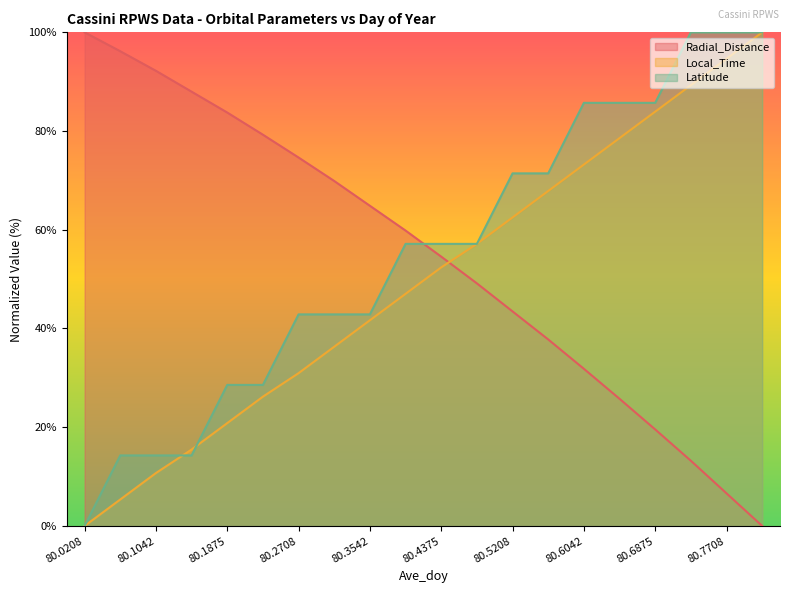

What is the difference between the maximum and minimum values in the Local_Time series?

100.0